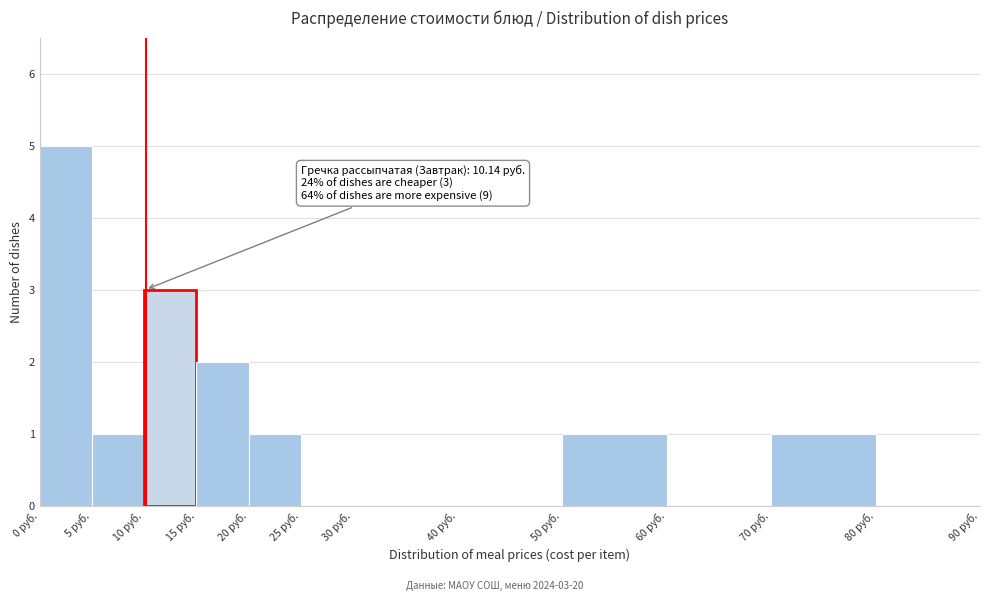

Over which range of the x-axis is the bar tallest?

0 to 5